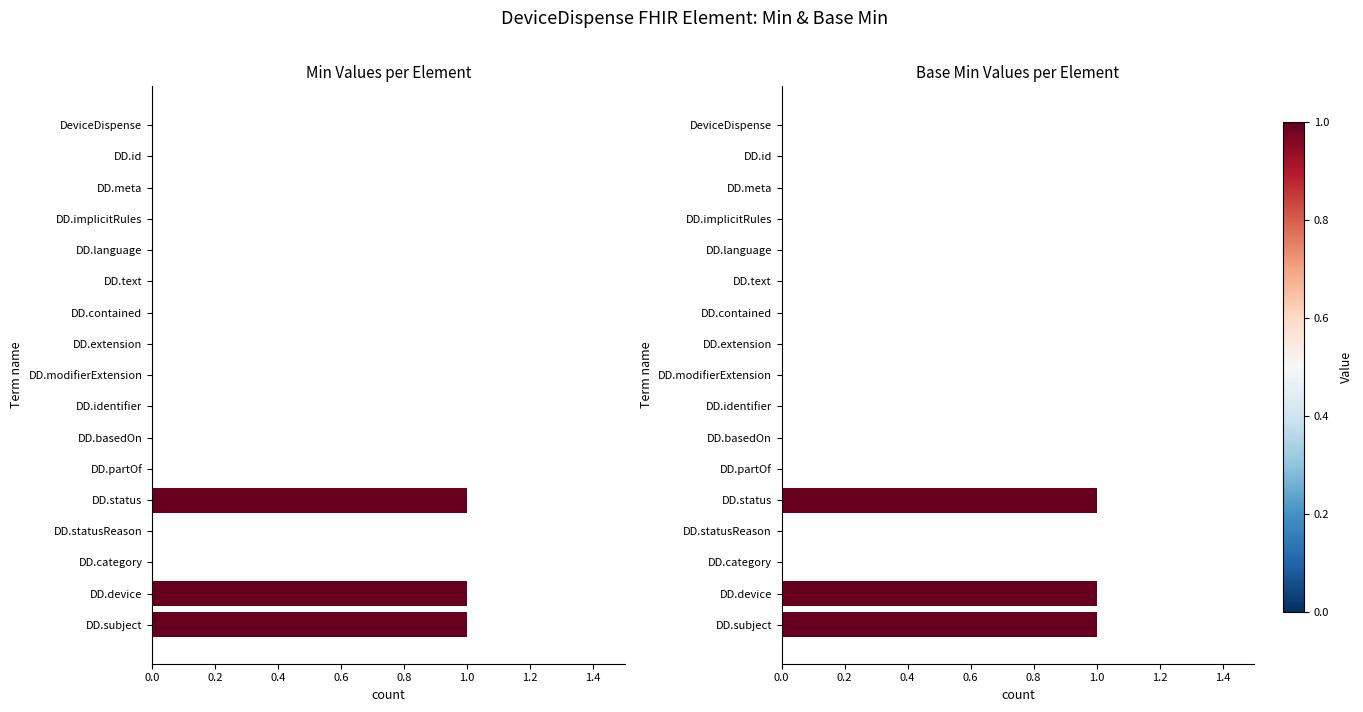

What is the difference between the second highest and second lowest values in the Base Min series?

1